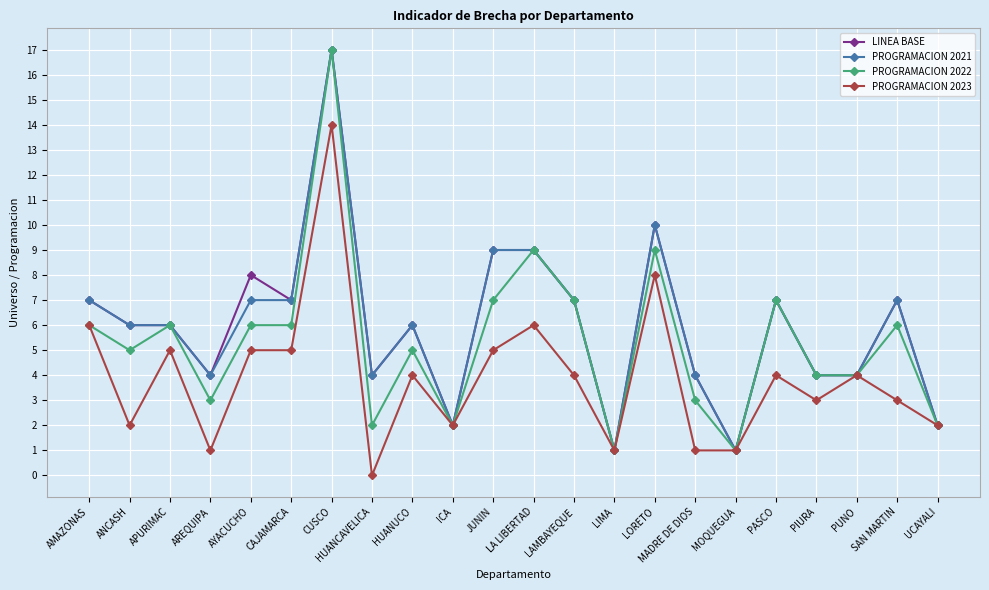

The PROGRAMACION 2023 series shows 6 at CUSCO. True or false?

False